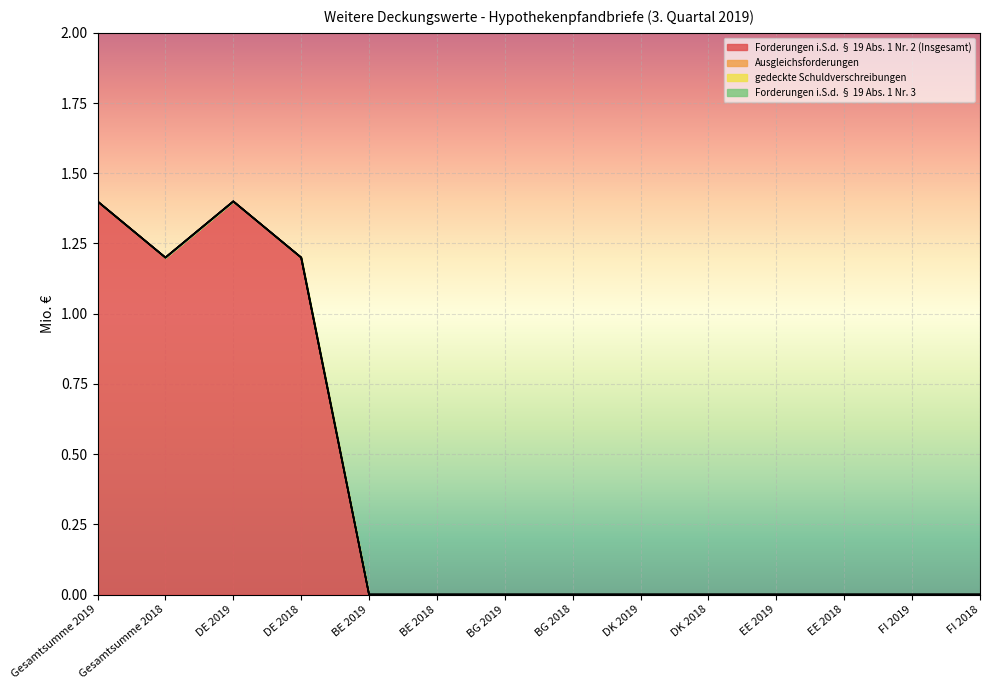

What is the maximum value shown in the chart?

1.4